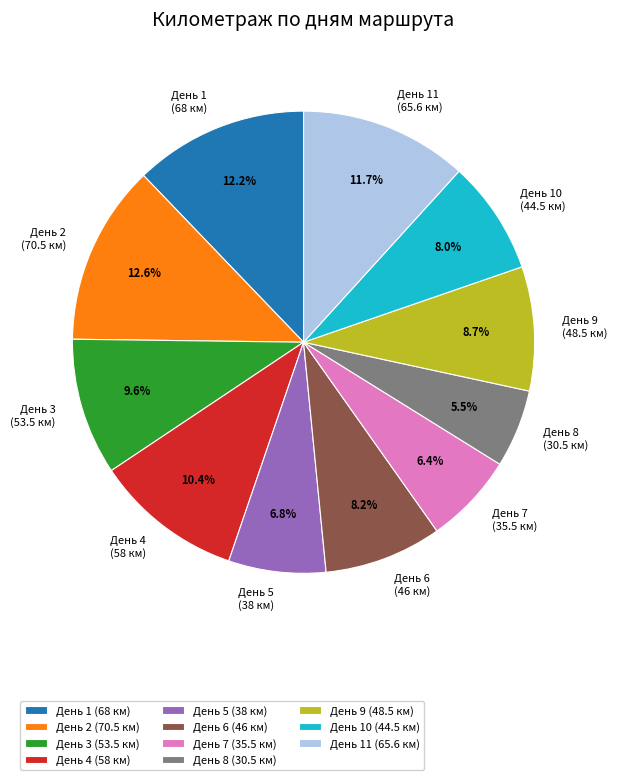

Between День 10 (44.5 км) and День 3 (53.5 км), which is larger?

День 3 (53.5 км)